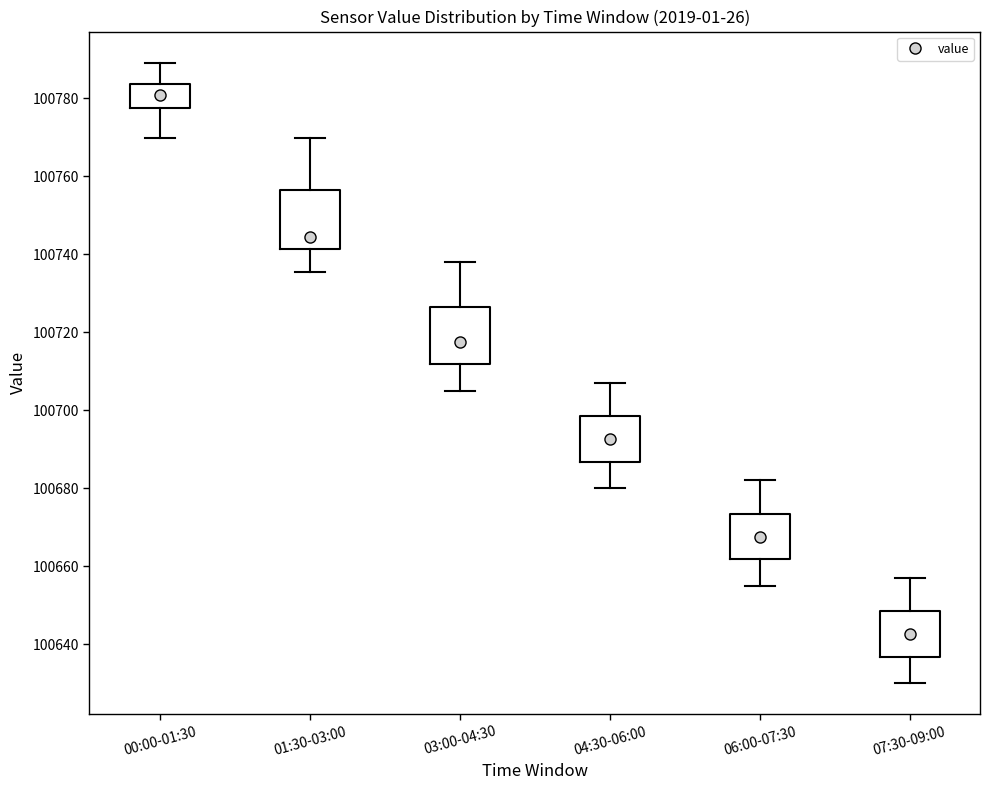

Reading left to right, transcribe this box plot: for each box, give where its median line is, the range the box spans, and where its two whiskers end, as read against the y-axis. The values are not printed on the chart, so give them approximately, as read against the axis.

00:00-01:30: median 100780, box 100778 to 100784, whiskers 100770 to 100790
01:30-03:00: median 100744, box 100742 to 100756, whiskers 100736 to 100770
03:00-04:30: median 100718, box 100712 to 100726, whiskers 100706 to 100738
04:30-06:00: median 100692, box 100686 to 100698, whiskers 100680 to 100708
06:00-07:30: median 100668, box 100662 to 100674, whiskers 100656 to 100682
07:30-09:00: median 100642, box 100636 to 100648, whiskers 100630 to 100658